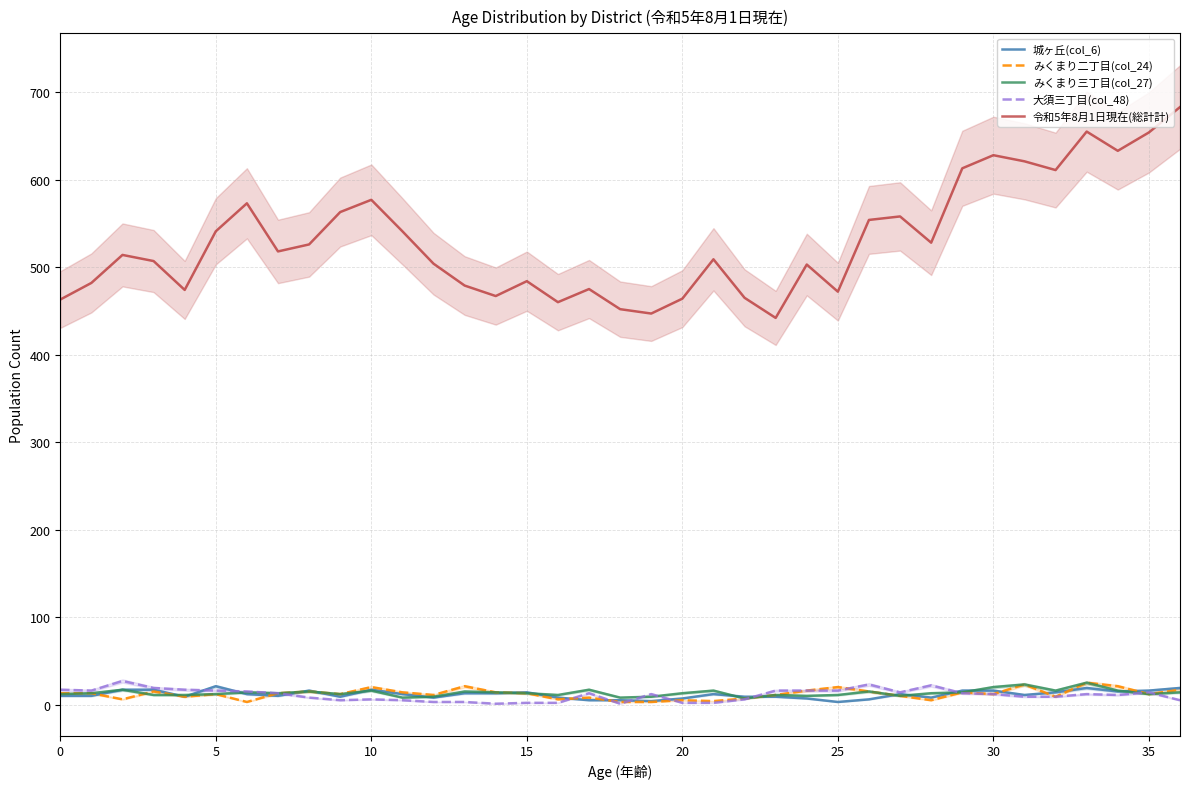

What is the value of the 大須三丁目(col_48) point at the 19th from the left?

1